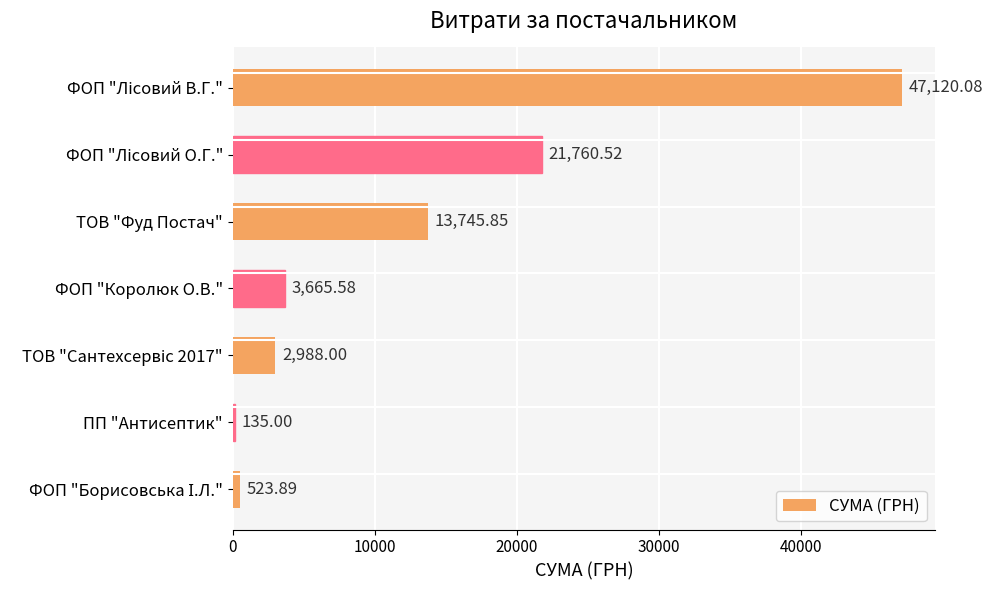

What is the minimum value shown in the chart?

135.0